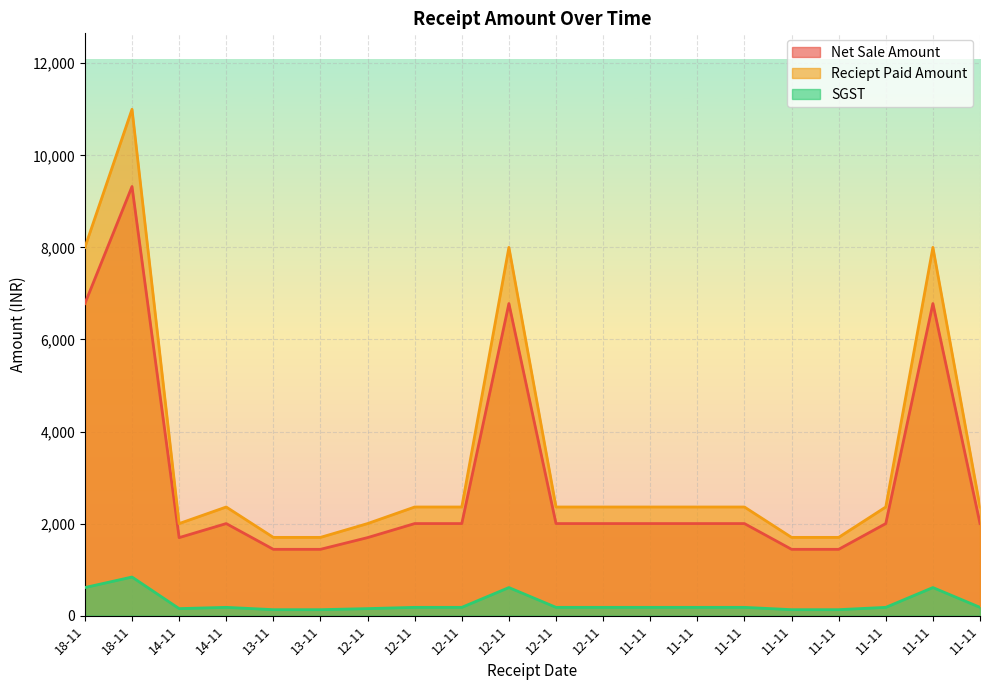

What is the highest value of the SGST series?

839.0